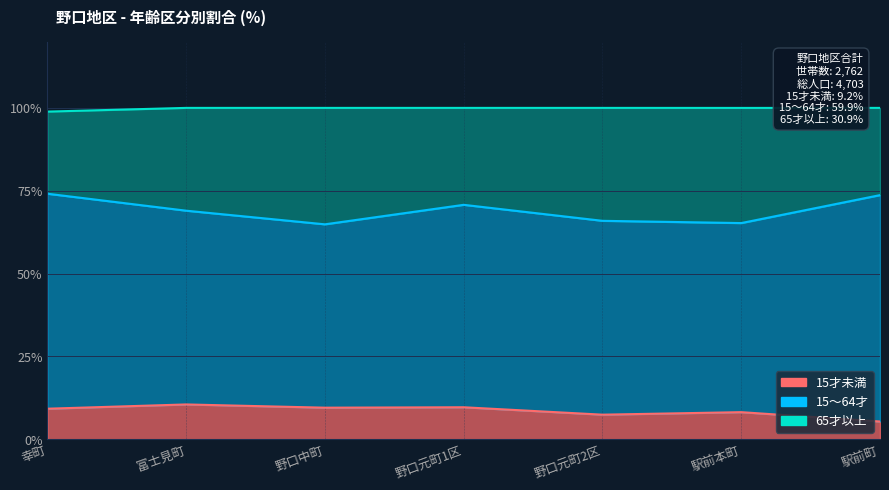

True or false: 15才未満 and 65才以上 cross at least once.

False